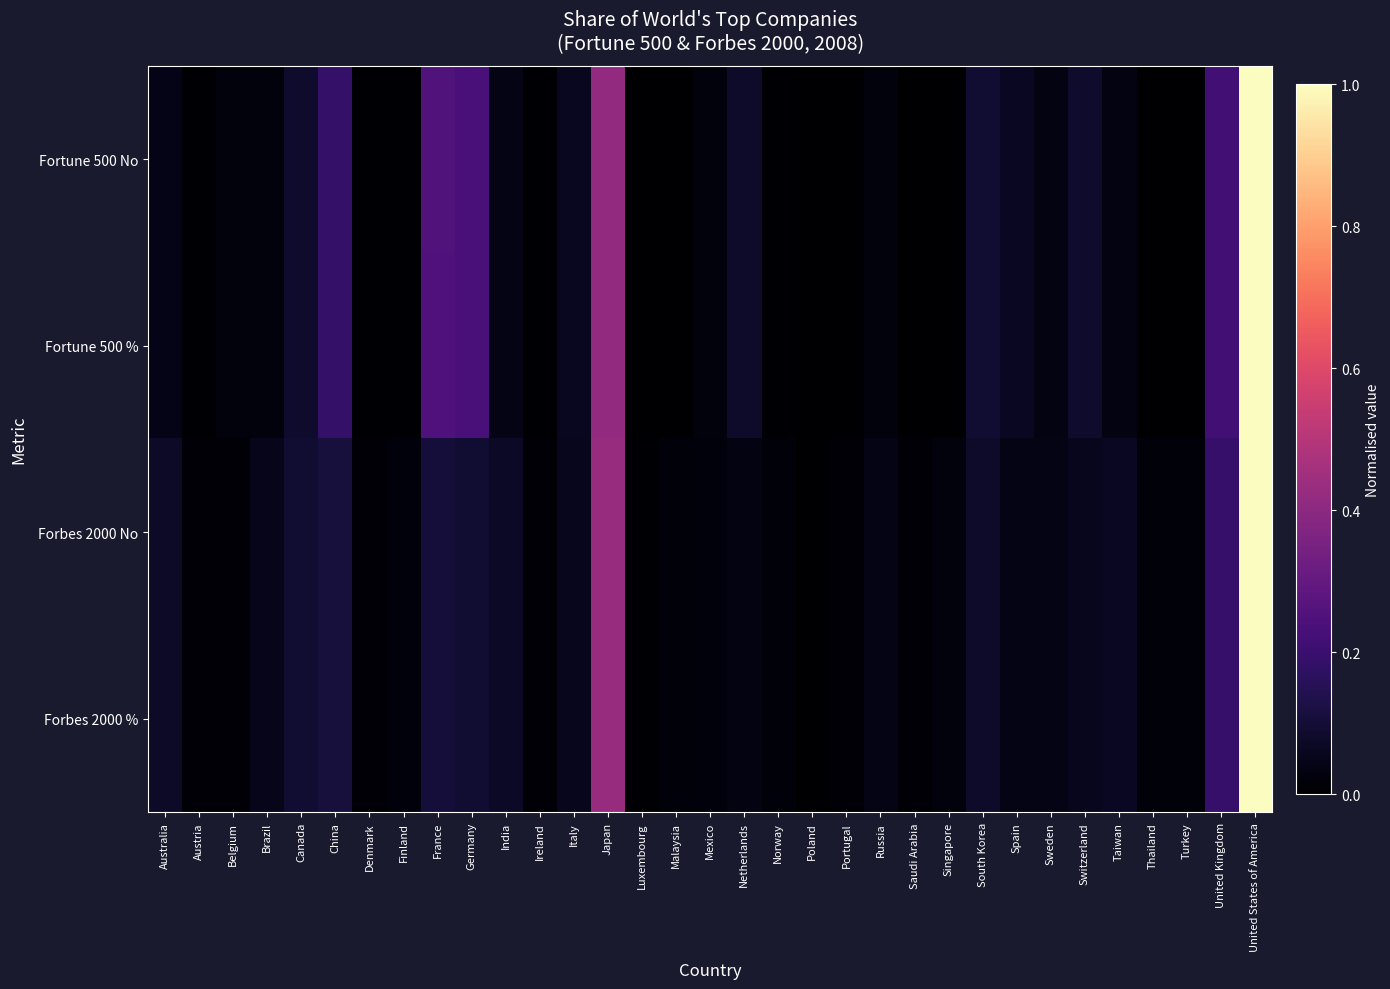

Reading left to right, list all the values displayed in this chart.

Fortune 500 No: Australia=0.0	Austria=0.0	Belgium=0.0	Brazil=0.0	Canada=0.1	China=0.2	Denmark=0.0	Finland=0.0	France=0.2	Germany=0.2	India=0.0	Ireland=0.0	Italy=0.1	Japan=0.4	Luxembourg=0.0	Malaysia=0.0	Mexico=0.0	Netherlands=0.1	Norway=0.0	Poland=0.0	Portugal=0.0	Russia=0.0	Saudi Arabia=0.0	Singapore=0.0	South Korea=0.1	Spain=0.1	Sweden=0.0	Switzerland=0.1	Taiwan=0.0	Thailand=0.0	Turkey=0.0	United Kingdom=0.2	United States of America=1.0
Fortune 500 %: Australia=0.0	Austria=0.0	Belgium=0.0	Brazil=0.0	Canada=0.1	China=0.2	Denmark=0.0	Finland=0.0	France=0.2	Germany=0.2	India=0.0	Ireland=0.0	Italy=0.1	Japan=0.4	Luxembourg=0.0	Malaysia=0.0	Mexico=0.0	Netherlands=0.1	Norway=0.0	Poland=0.0	Portugal=0.0	Russia=0.0	Saudi Arabia=0.0	Singapore=0.0	South Korea=0.1	Spain=0.1	Sweden=0.0	Switzerland=0.1	Taiwan=0.0	Thailand=0.0	Turkey=0.0	United Kingdom=0.2	United States of America=1.0
Forbes 2000 No: Australia=0.1	Austria=0.0	Belgium=0.0	Brazil=0.1	Canada=0.1	China=0.1	Denmark=0.0	Finland=0.0	France=0.1	Germany=0.1	India=0.1	Ireland=0.0	Italy=0.1	Japan=0.4	Luxembourg=0.0	Malaysia=0.0	Mexico=0.0	Netherlands=0.0	Norway=0.0	Poland=0.0	Portugal=0.0	Russia=0.0	Saudi Arabia=0.0	Singapore=0.0	South Korea=0.1	Spain=0.0	Sweden=0.0	Switzerland=0.1	Taiwan=0.1	Thailand=0.0	Turkey=0.0	United Kingdom=0.2	United States of America=1.0
Forbes 2000 %: Australia=0.1	Austria=0.0	Belgium=0.0	Brazil=0.1	Canada=0.1	China=0.1	Denmark=0.0	Finland=0.0	France=0.1	Germany=0.1	India=0.1	Ireland=0.0	Italy=0.1	Japan=0.4	Luxembourg=0.0	Malaysia=0.0	Mexico=0.0	Netherlands=0.0	Norway=0.0	Poland=0.0	Portugal=0.0	Russia=0.0	Saudi Arabia=0.0	Singapore=0.0	South Korea=0.1	Spain=0.0	Sweden=0.0	Switzerland=0.1	Taiwan=0.1	Thailand=0.0	Turkey=0.0	United Kingdom=0.2	United States of America=1.0